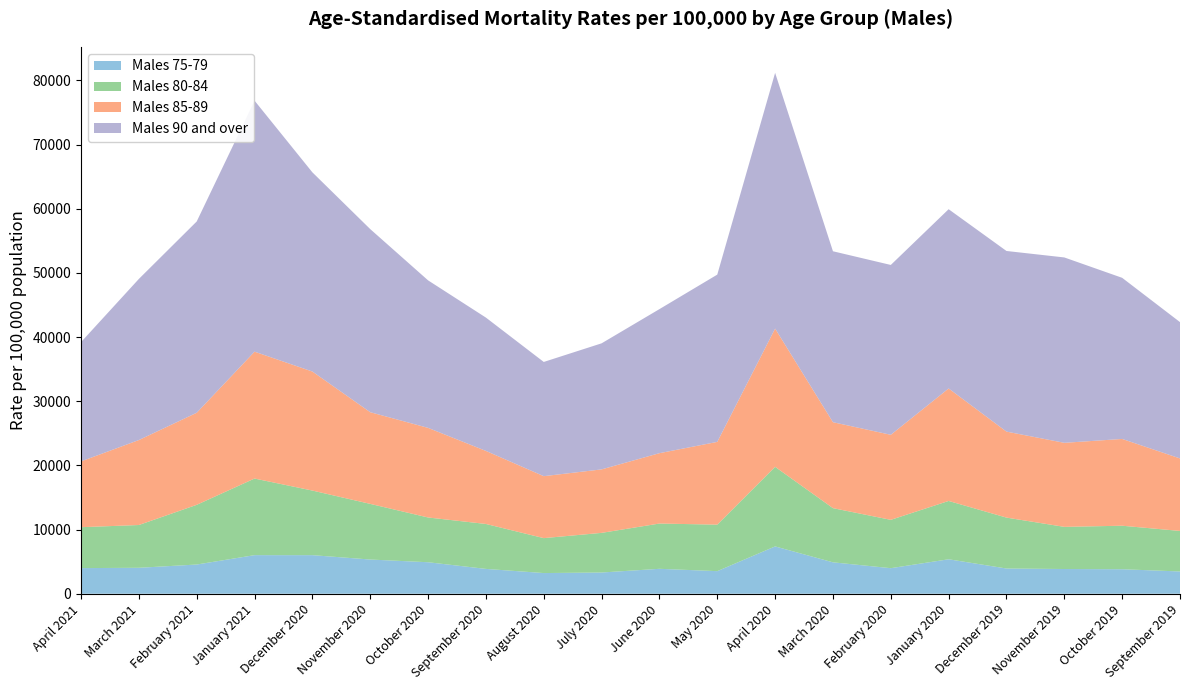

Reading right to left, list all the values displayed in this chart.

Males 75-79: 3470.2	3818.1	3853.0	3931.8	5371.0	3982.5	4895.1	7375.8	3520.1	3884.5	3308.4	3222.3	3870.1	4909.7	5332.1	6012.1	6015.3	4551.6	4043.8	3993.9
Males 80-84: 6317.0	6781.1	6569.7	7934.0	9089.8	7534.7	8444.6	12402.2	7247.9	7055.1	6177.9	5444.6	7003.9	6975.5	8672.2	10068.0	11939.5	9306.1	6666.8	6376.5
Males 85-89: 11300.0	13525.6	13098.0	13403.3	17531.3	13253.8	13394.5	21544.9	12898.1	10968.4	9893.8	9656.8	11385.4	13966.2	14288.6	18552.6	19772.2	14348.0	13244.6	10254.3
Males 90 and over: 21247.1	25113.2	28893.3	28152.5	27939.0	26473.0	26642.6	39861.9	26071.1	22452.1	19648.4	17802.6	20780.6	22992.4	28539.3	31043.5	39122.1	29813.7	25109.0	18592.6